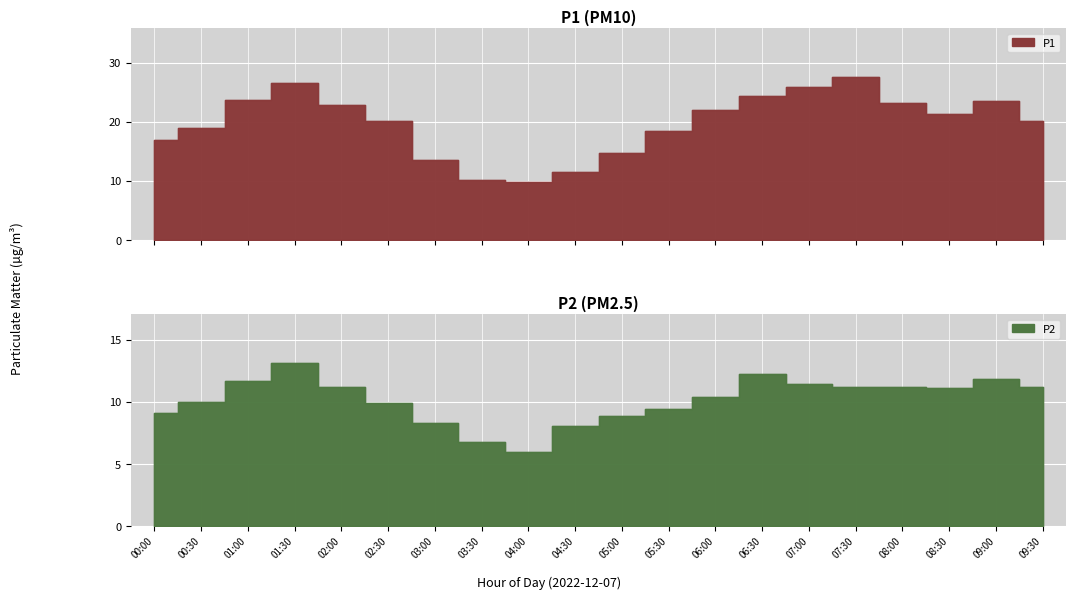

The value of P1 at 01:30 is 44.0. True or false?

False